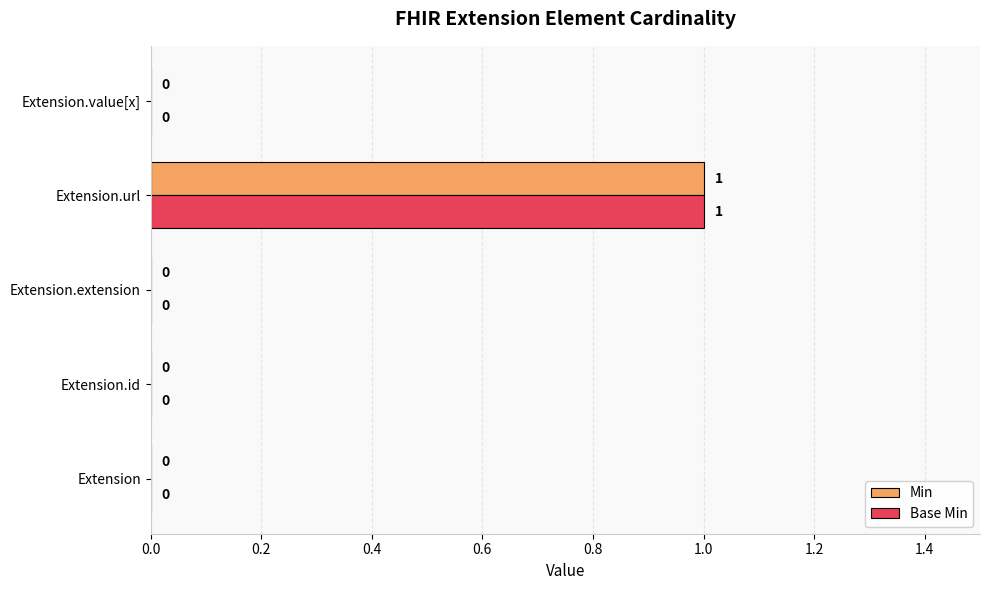

At which category is the sum across all series the highest?

Extension.url